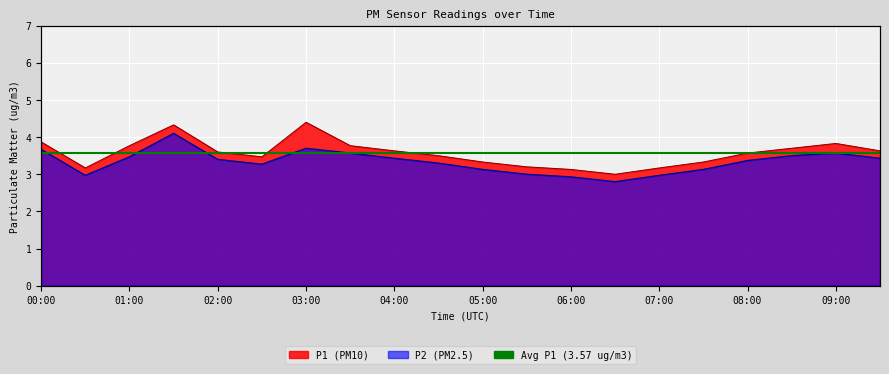

Which series has the largest total across all categories?

P1